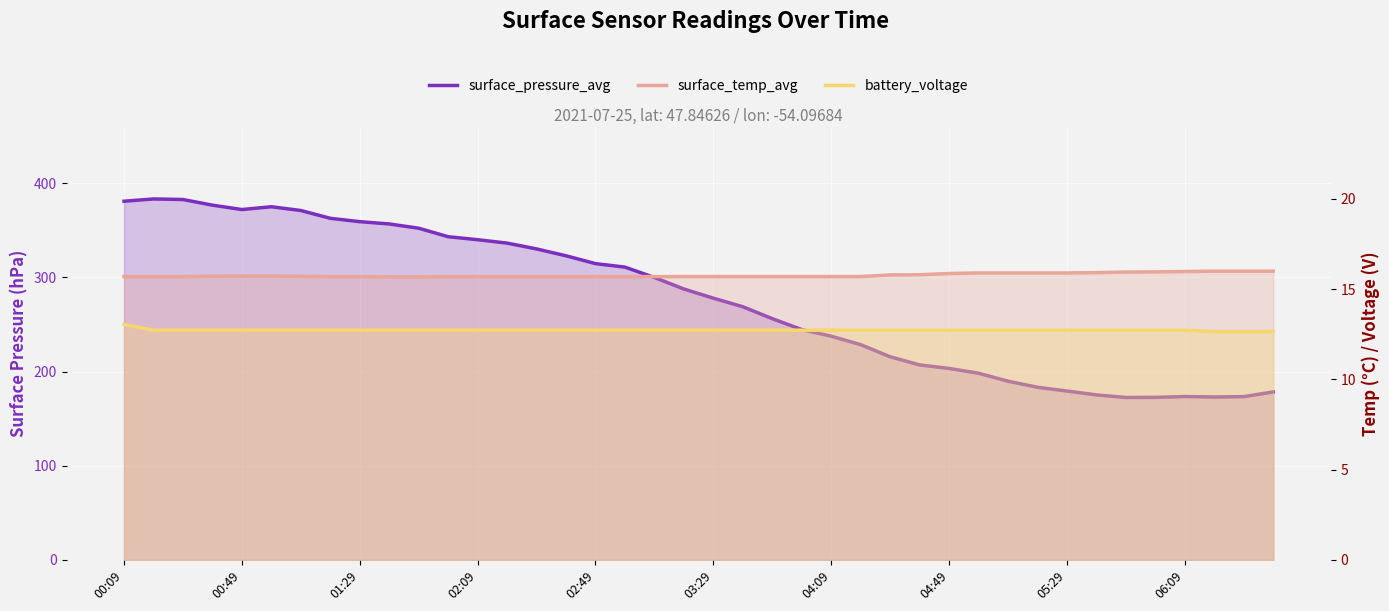

Is it true that surface_temp_avg equals 15.7 at 15?

True